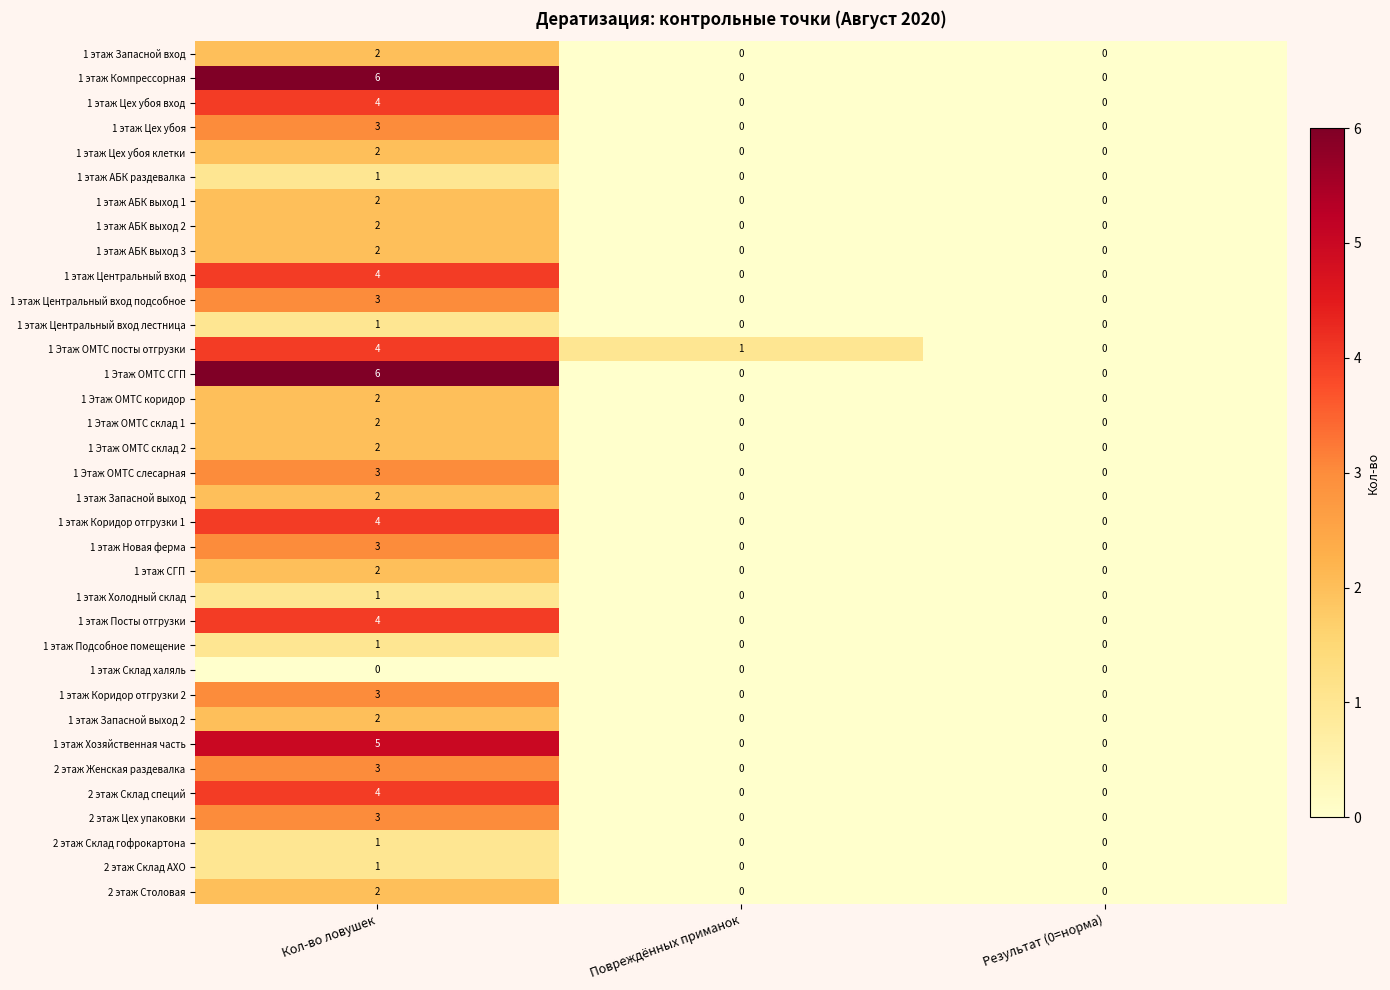

How many series are shown in this chart?

35